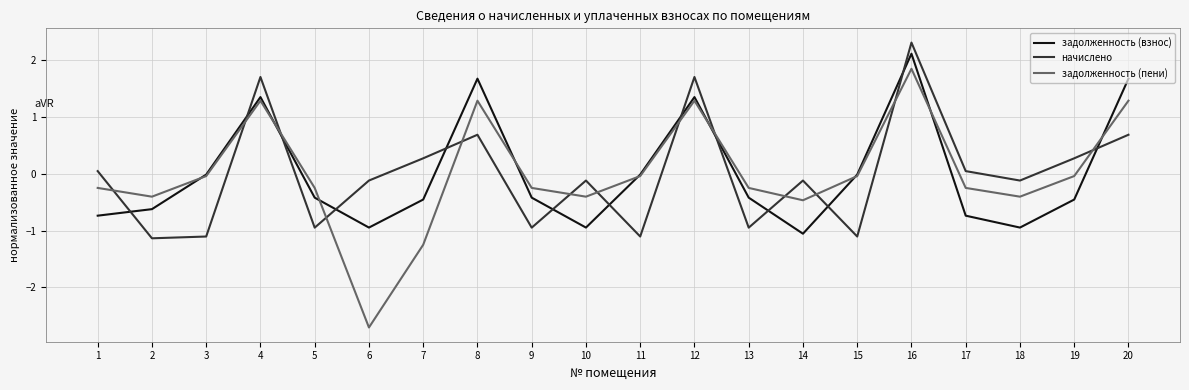

What is the difference between the задолженность (пени) values at 19 and 16?

1.9